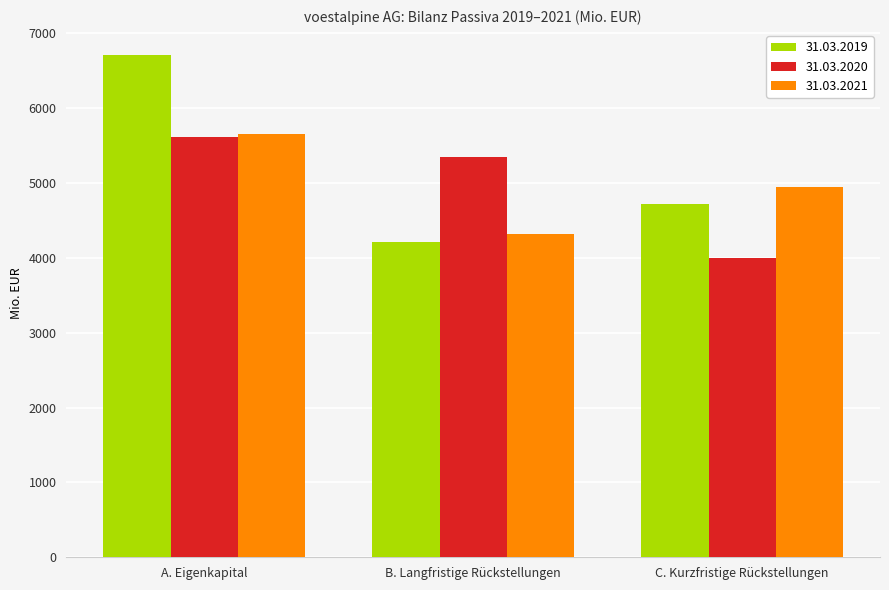

What is the difference between the maximum and second lowest values in the 31.03.2019 series?

1984.5